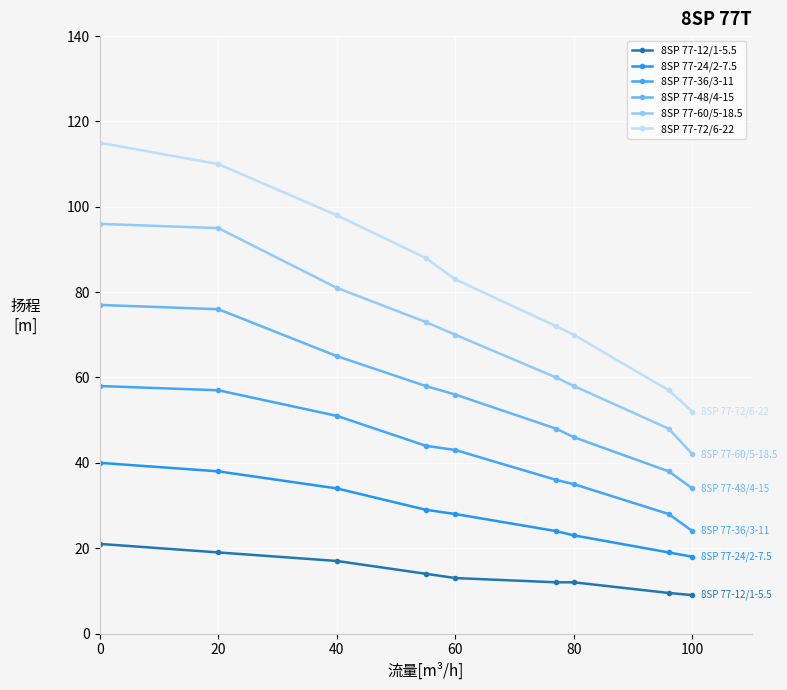

Count the number of data series in this chart.

6